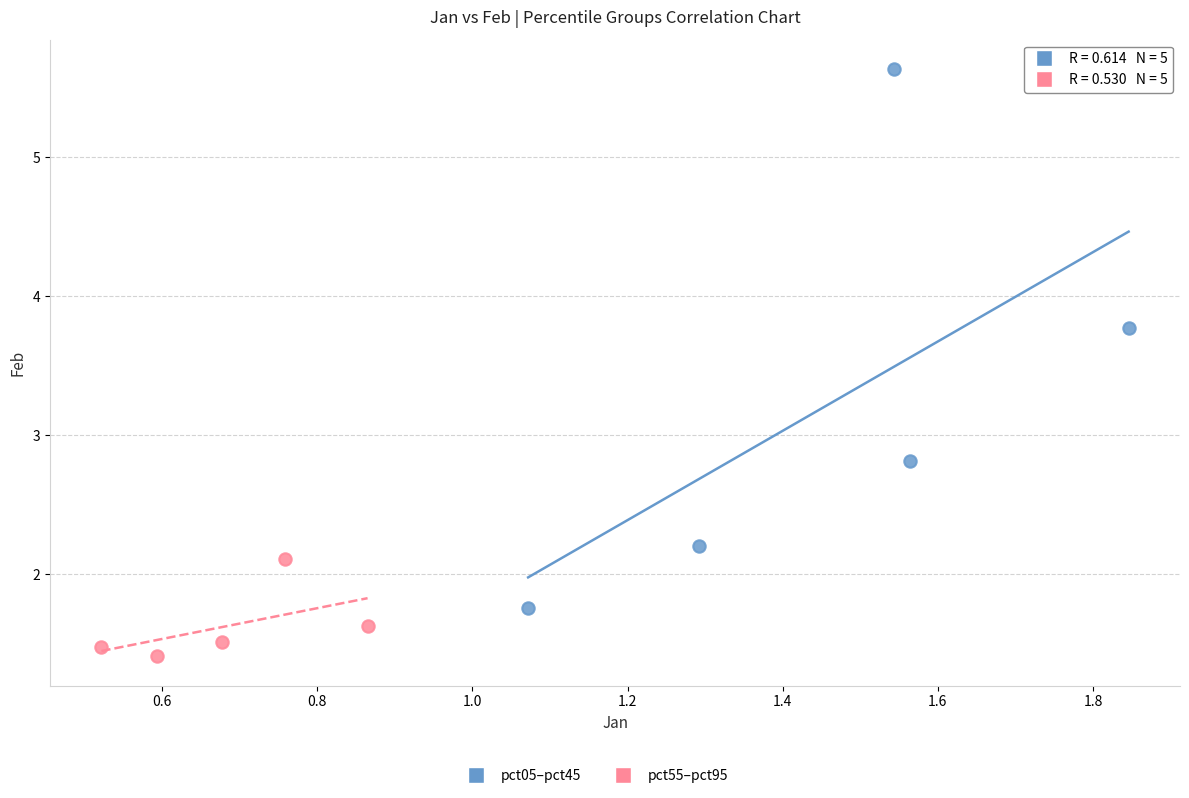

Which series has the widest spread of Y values?

pct05–pct45